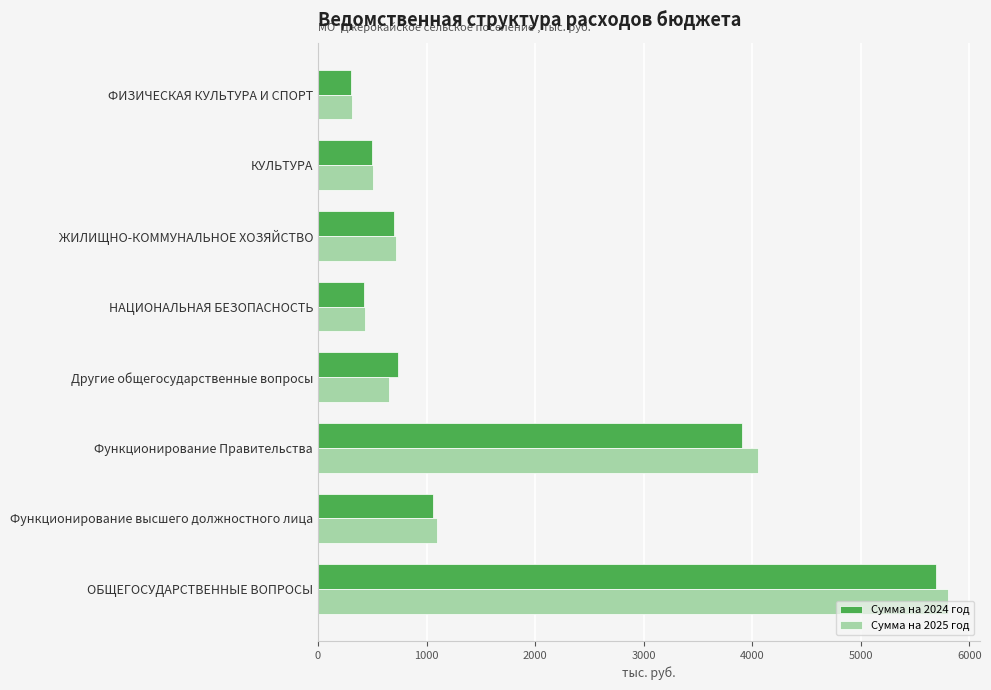

Is the value of Сумма на 2025 год at ФИЗИЧЕСКАЯ КУЛЬТУРА И СПОРТ greater than the value of Сумма на 2024 год at КУЛЬТУРА?

No